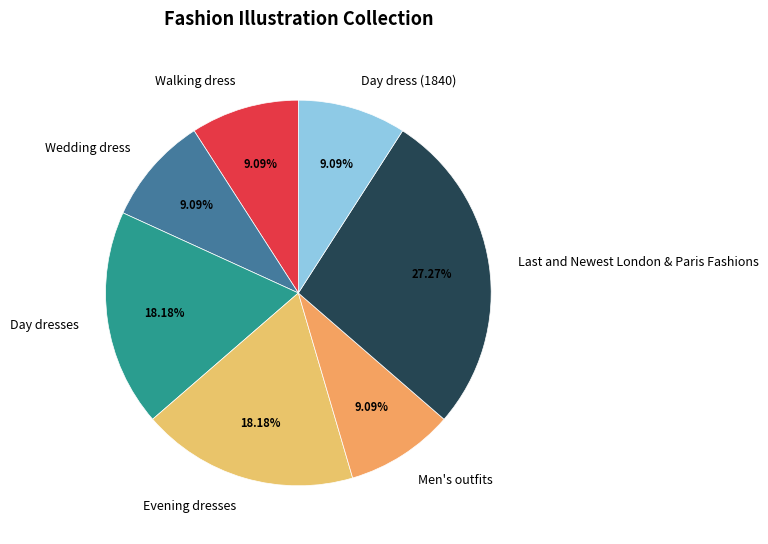

Approximately how many times larger is the value at Walking dress compared to Men's outfits?

1.0